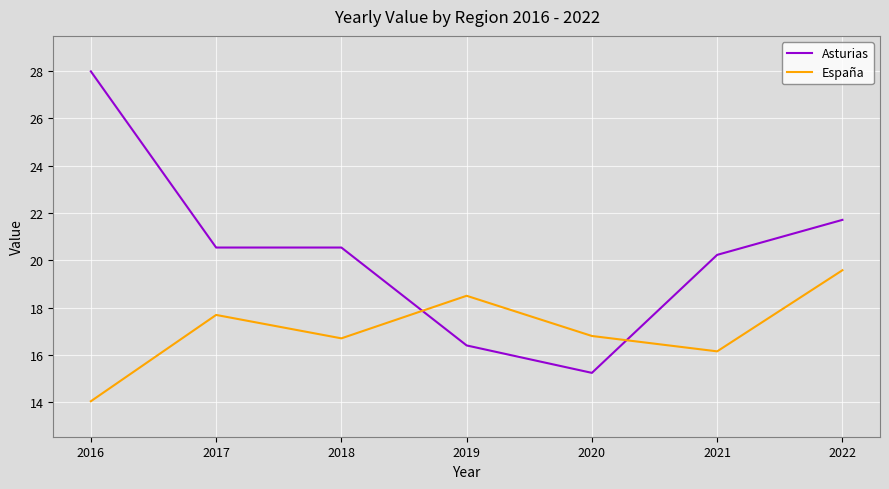

How many lines are shown in the chart?

2